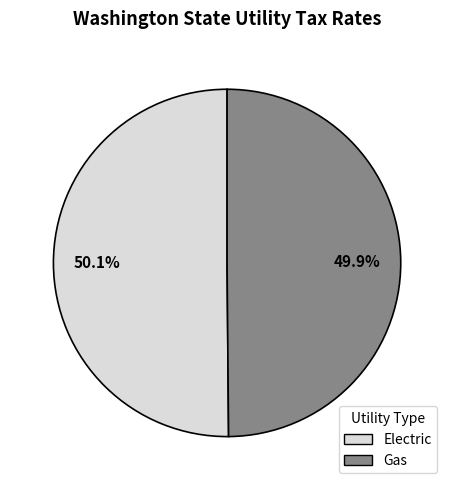

Does any single category account for the majority?

Yes